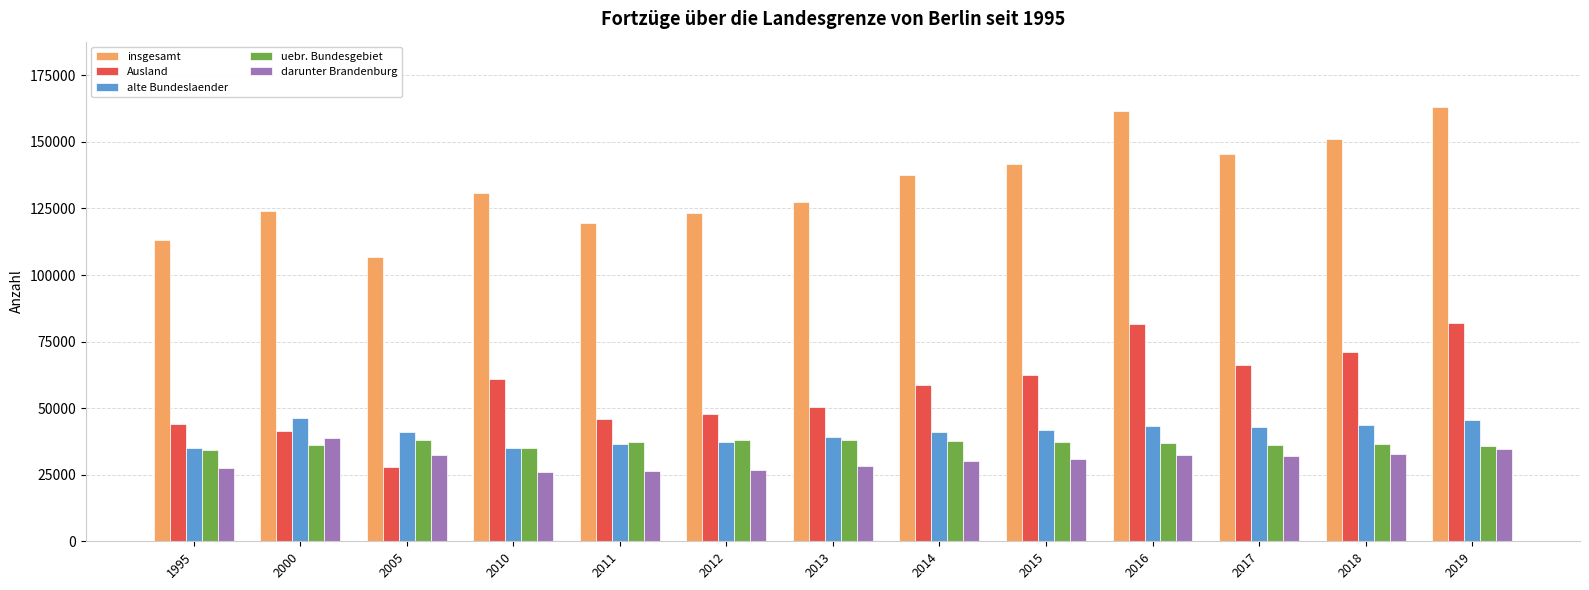

Is the value of darunter Brandenburg at 2010 greater than the value of Ausland at 2000?

No